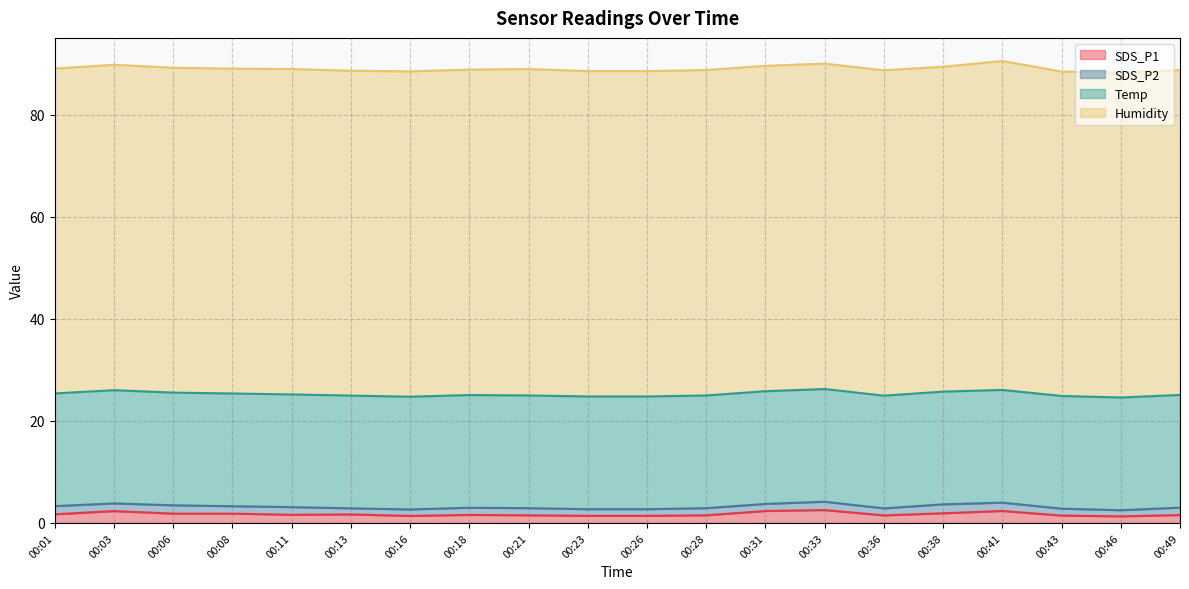

What is the sum of the SDS_P1 values at 00:08 and 00:01?

3.5